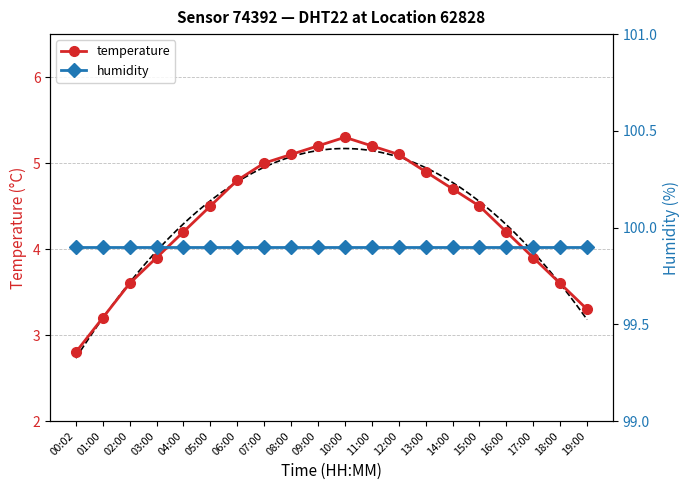

Reading left to right, extract all data points from this chart.

temperature: 00:02=2.8	01:00=3.2	02:00=3.6	03:00=3.9	04:00=4.2	05:00=4.5	06:00=4.8	07:00=5.0	08:00=5.1	09:00=5.2	10:00=5.3	11:00=5.2	12:00=5.1	13:00=4.9	14:00=4.7	15:00=4.5	16:00=4.2	17:00=3.9	18:00=3.6	19:00=3.3
humidity: 00:02=99.9	01:00=99.9	02:00=99.9	03:00=99.9	04:00=99.9	05:00=99.9	06:00=99.9	07:00=99.9	08:00=99.9	09:00=99.9	10:00=99.9	11:00=99.9	12:00=99.9	13:00=99.9	14:00=99.9	15:00=99.9	16:00=99.9	17:00=99.9	18:00=99.9	19:00=99.9